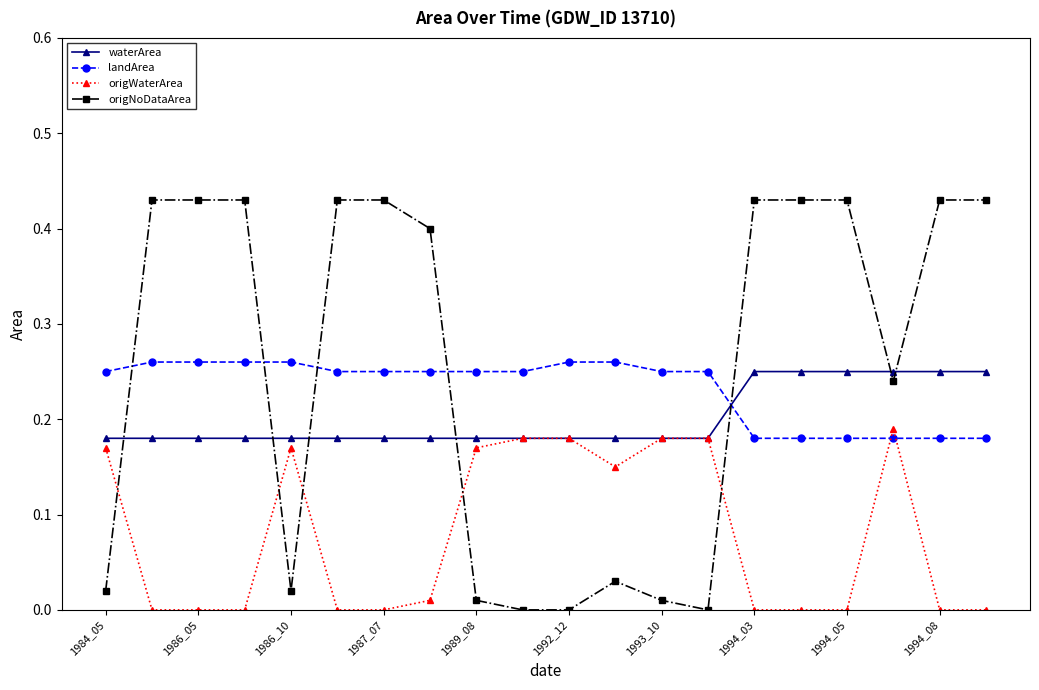

After their last crossing, which series has the higher values: landArea or origWaterArea?

landArea